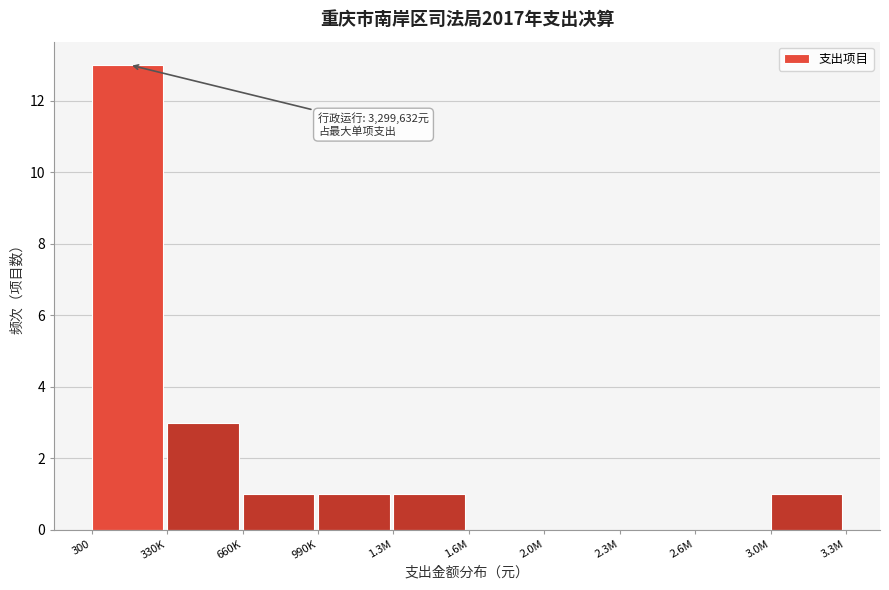

Reading left to right, transcribe all the data shown in this chart.

300=13	330K=3	660K=1	990K=1	1.3M=1	1.6M=0	2.0M=0	2.3M=0	2.6M=0	3.0M=1